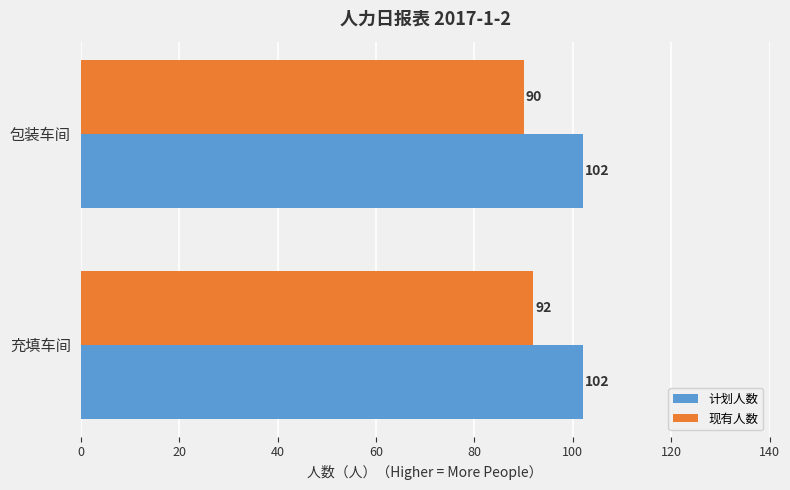

Which category has the lowest value across all series?

包装车间